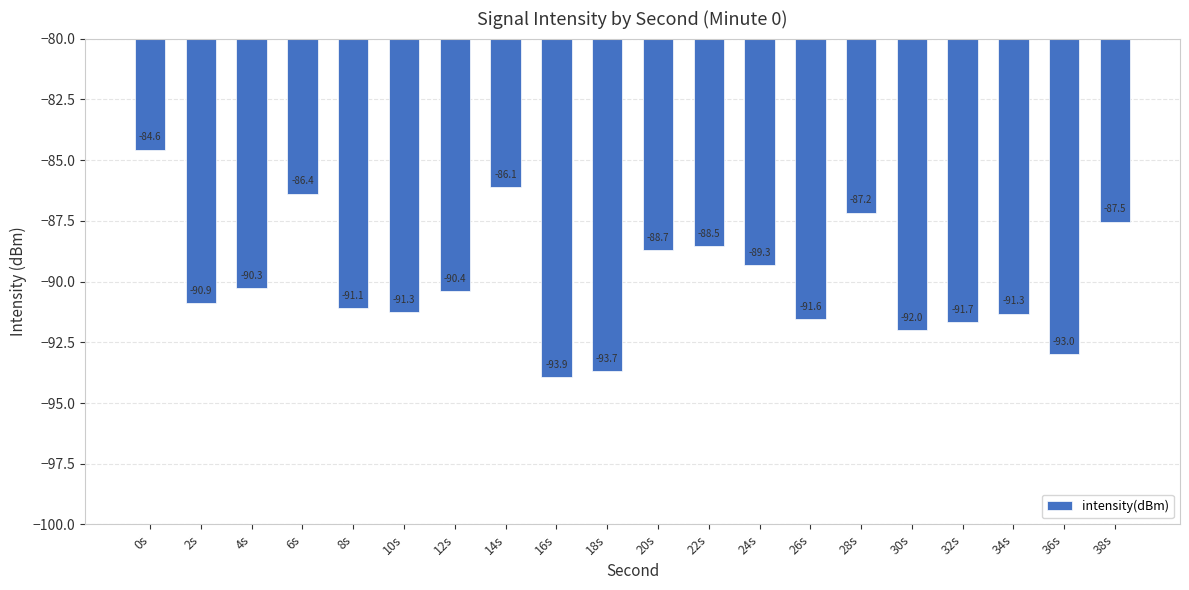

What is the change in value from 6s to 28s?

-0.8